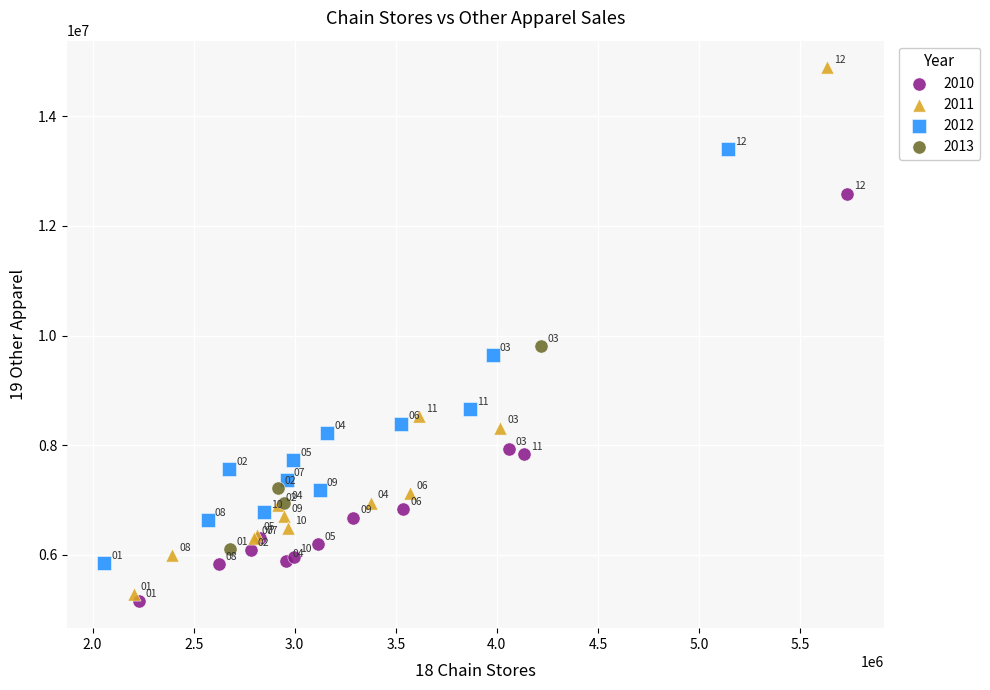

Which series contains the lowest Y value?

2010